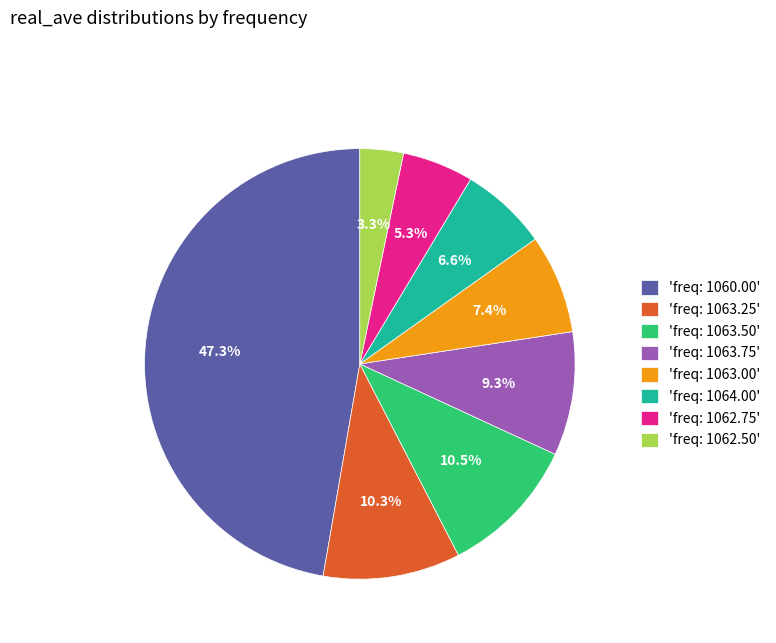

Combined, do 'freq: 1063.25' and 'freq: 1063.50' account for over 50%?

No